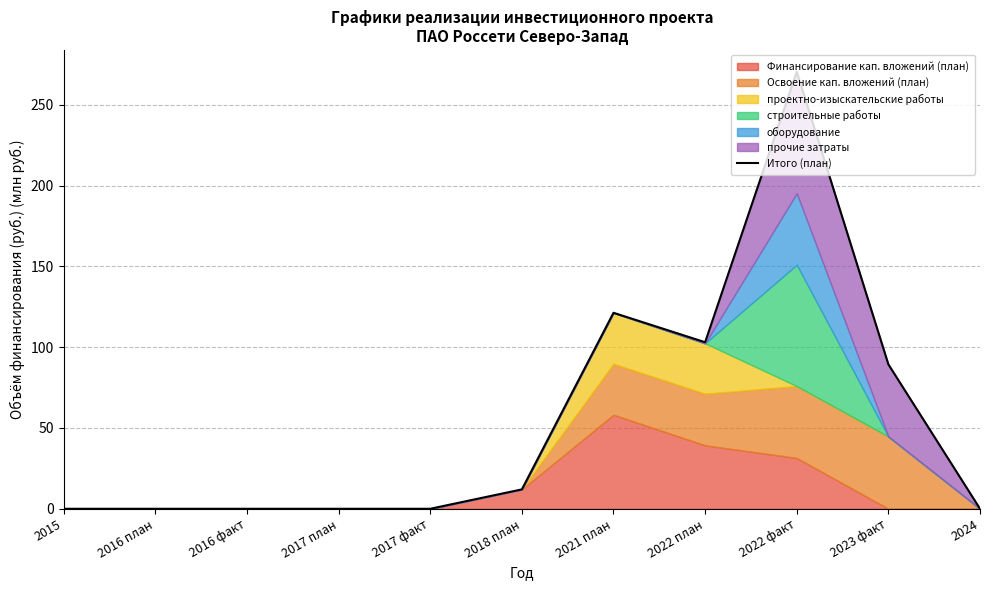

What is the difference between the maximum and second lowest values?

270.4